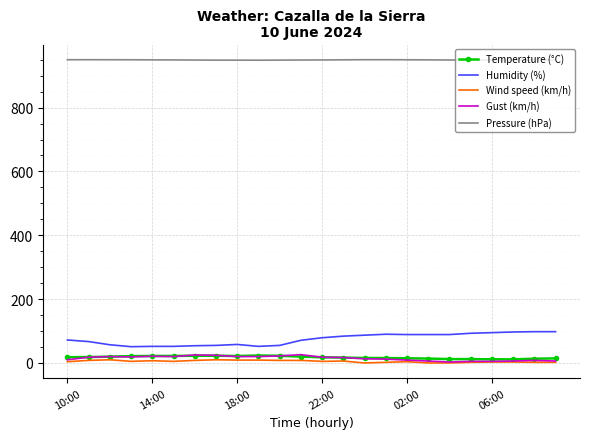

What is the average value of the Humidity (%) series?

74.3